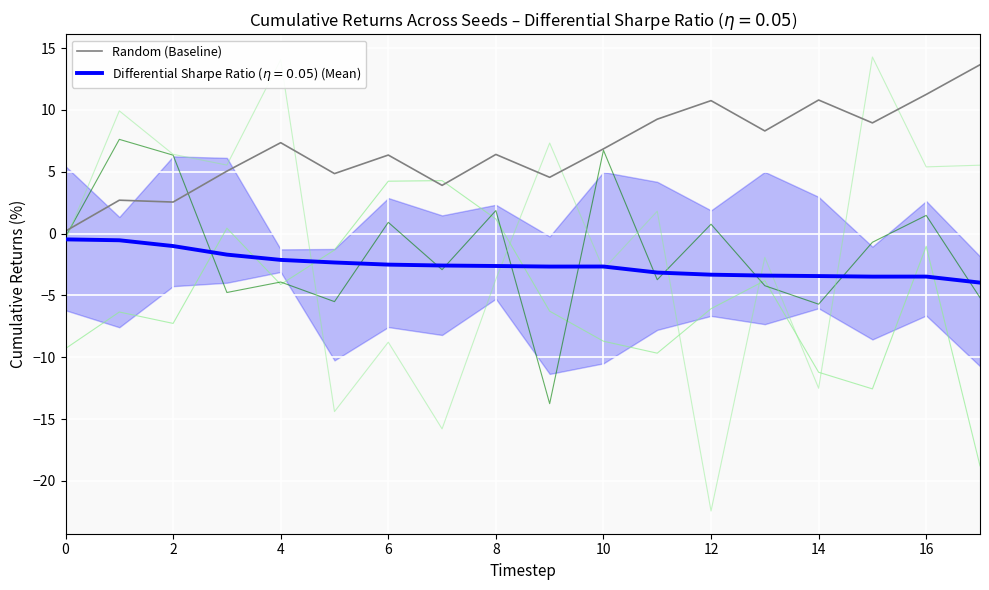

What is the average value?

6.9